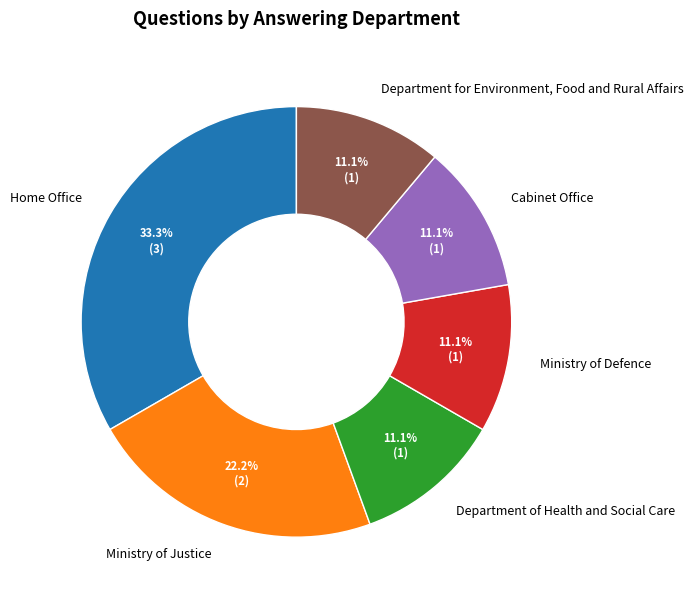

Which category has the biggest portion of the pie?

Home Office